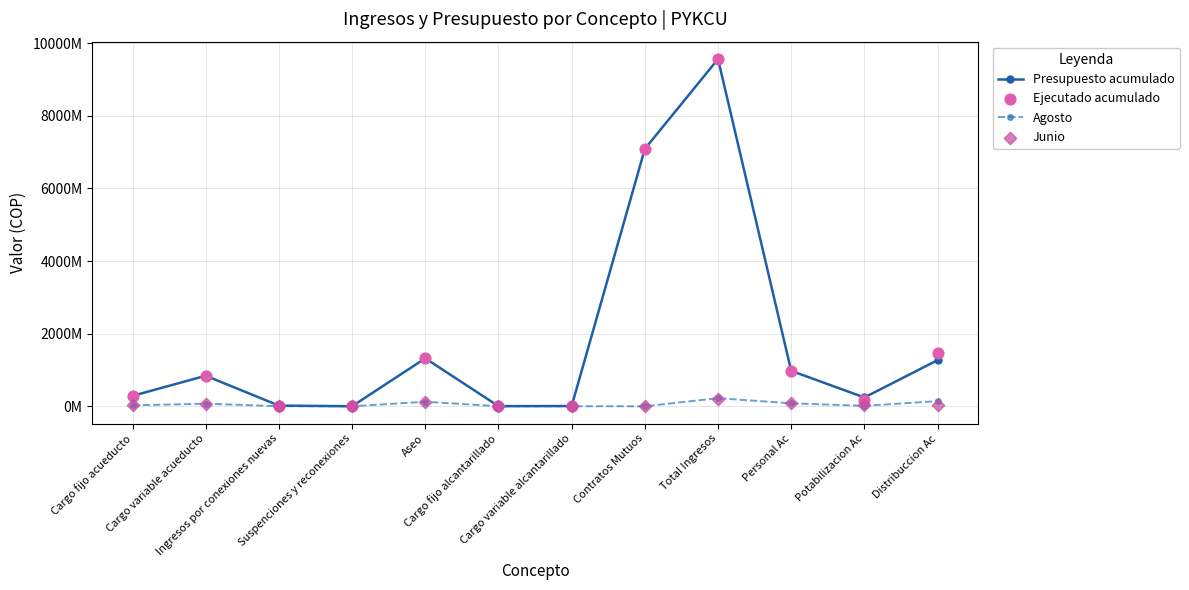

Is the value of Ejecutado acumulado at Total Ingresos greater than the value of Presupuesto acumulado at Cargo fijo acueducto?

Yes